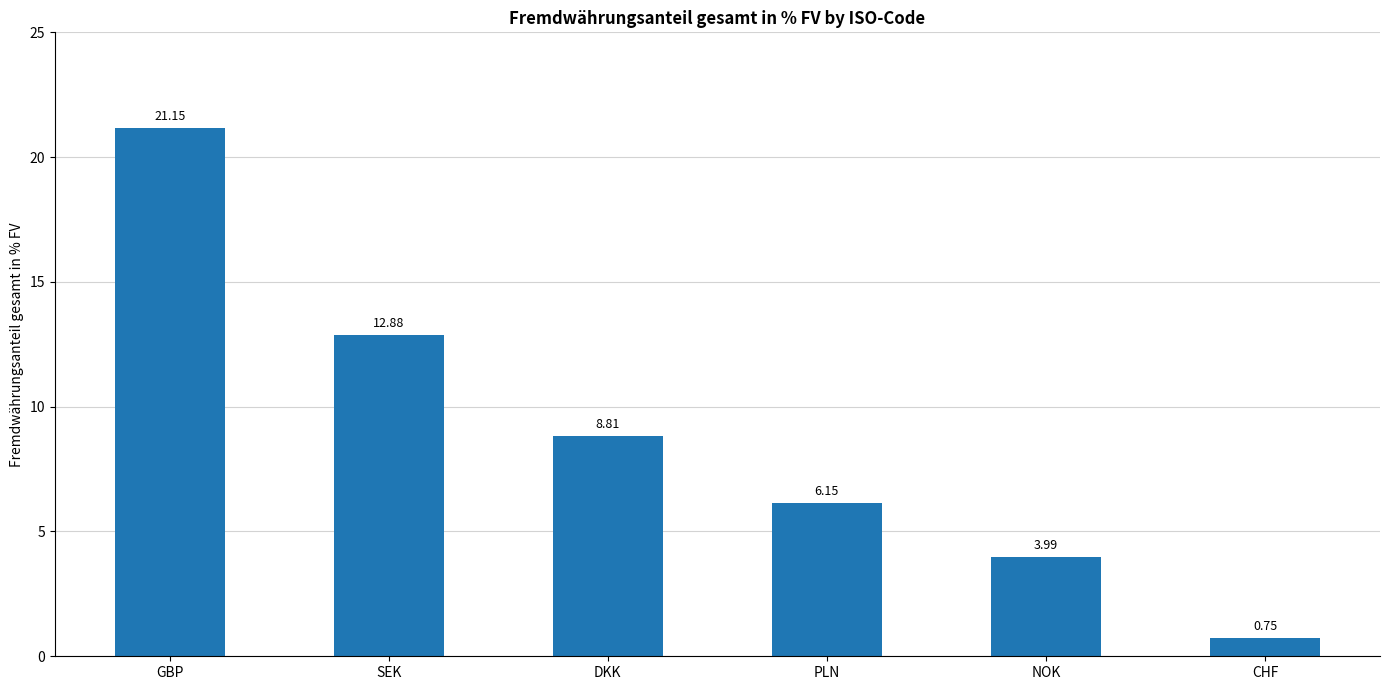

What is the label of the 6th bar from the left?

CHF